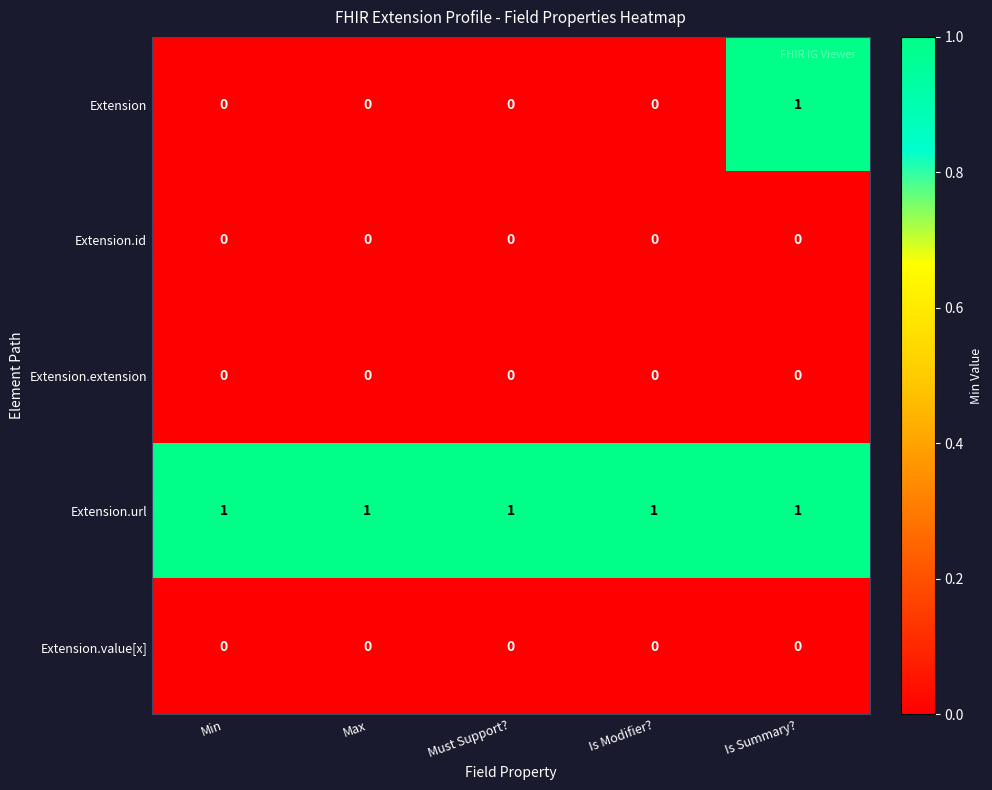

Which series has the widest spread of values?

Extension